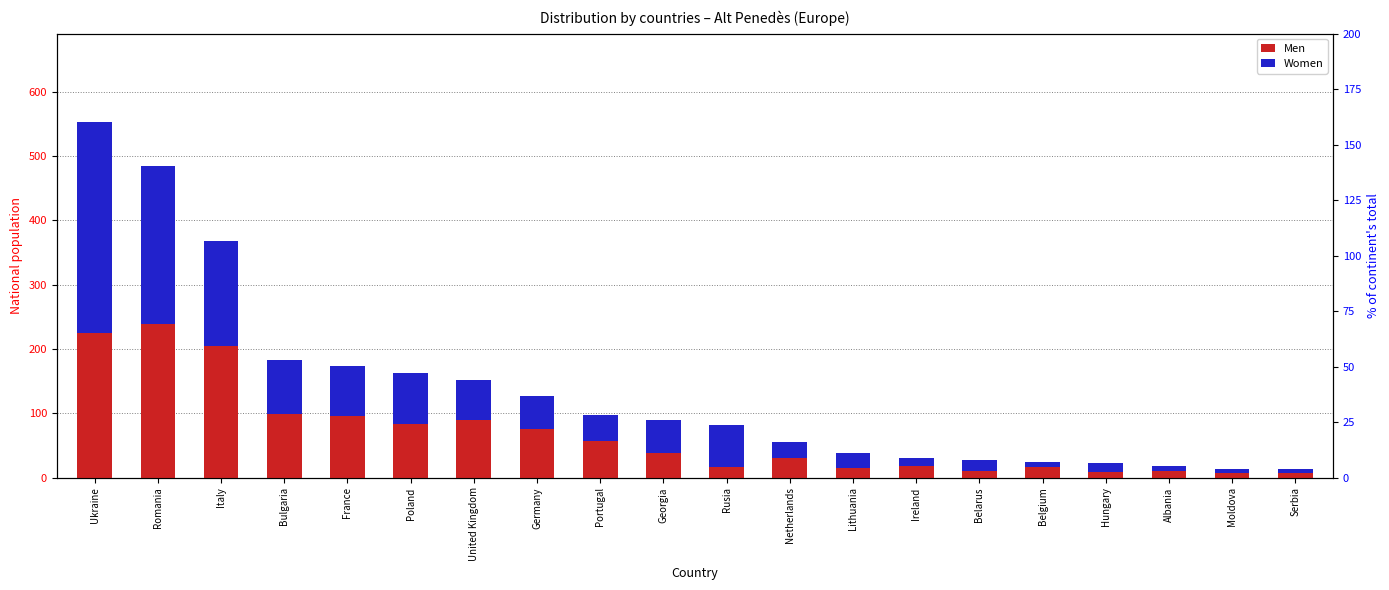

What is the difference between the maximum and minimum values in the Men series?

231